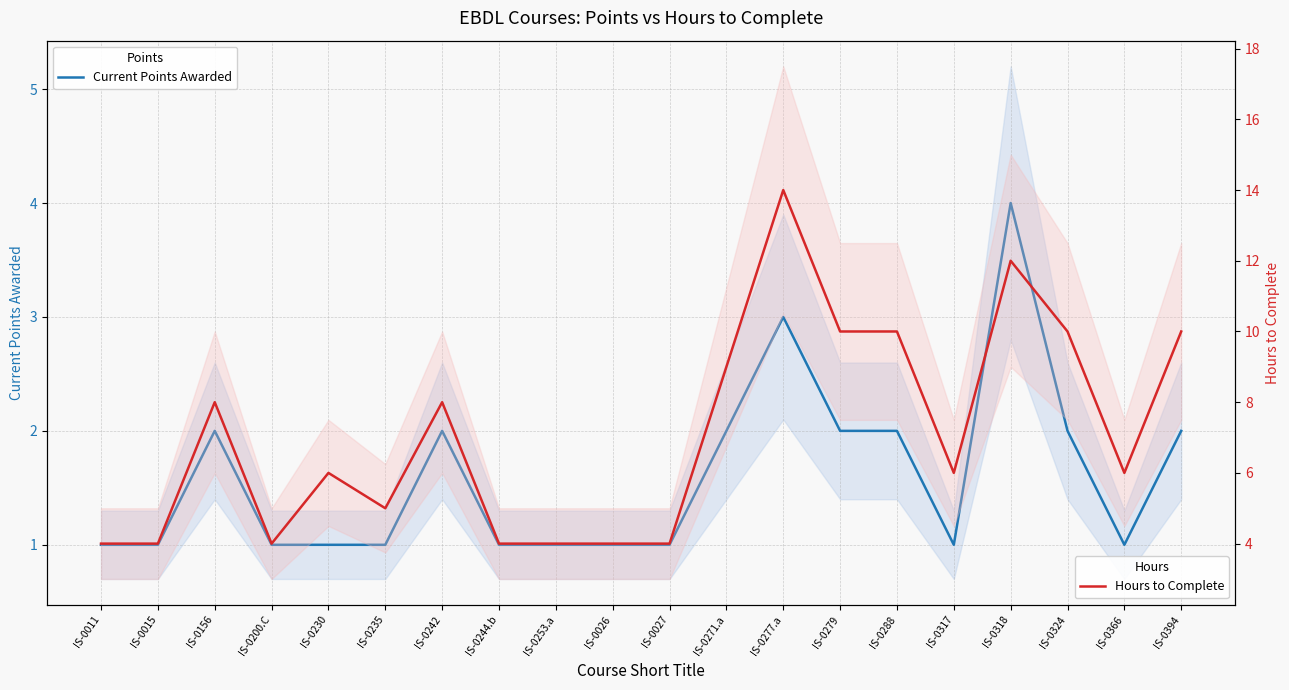

Reading right to left, what are all the values shown in this chart?

Current Points Awarded: 2	1	2	4	1	2	2	3	2	1	1	1	1	2	1	1	1	2	1	1
Hours to Complete: 10	6	10	12	6	10	10	14	9	4	4	4	4	8	5	6	4	8	4	4